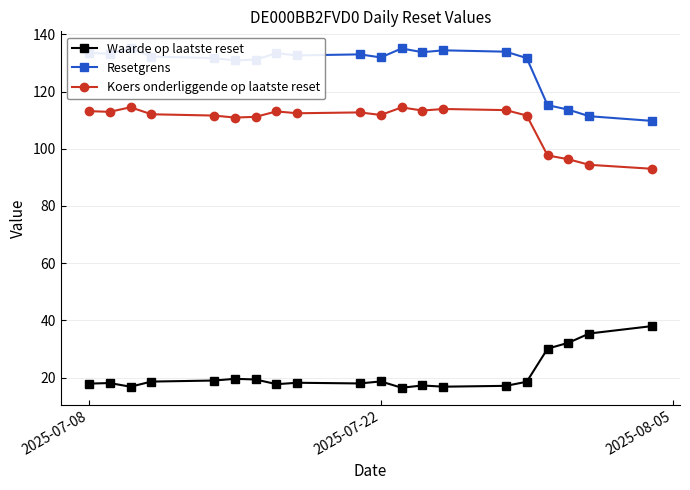

True or false: Koers onderliggende op laatste reset and Waarde op laatste reset intersect in this chart.

False